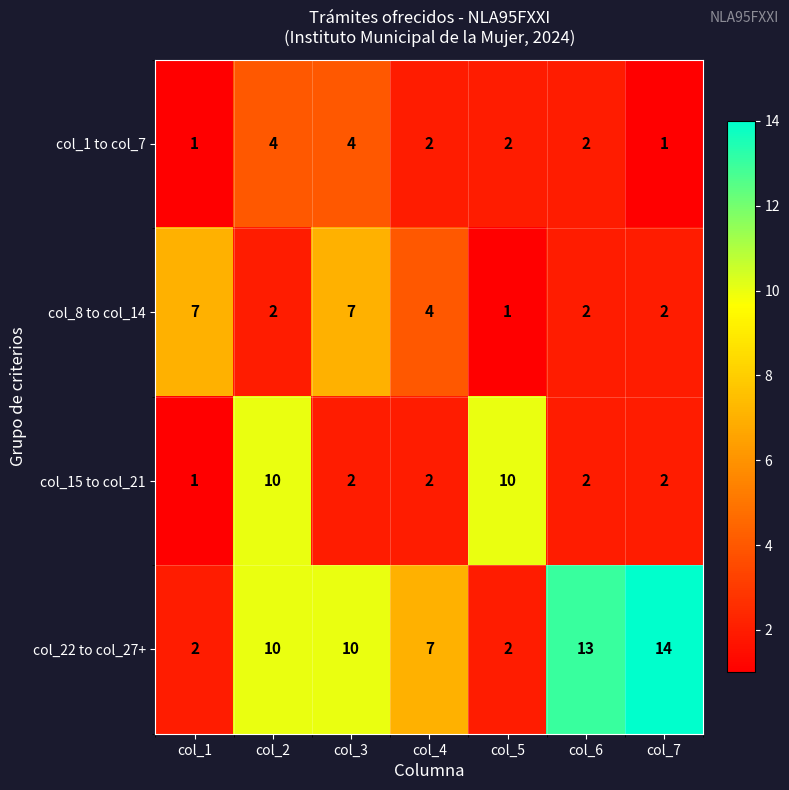

Read the col_22 to col_27+ value at col_4.

7